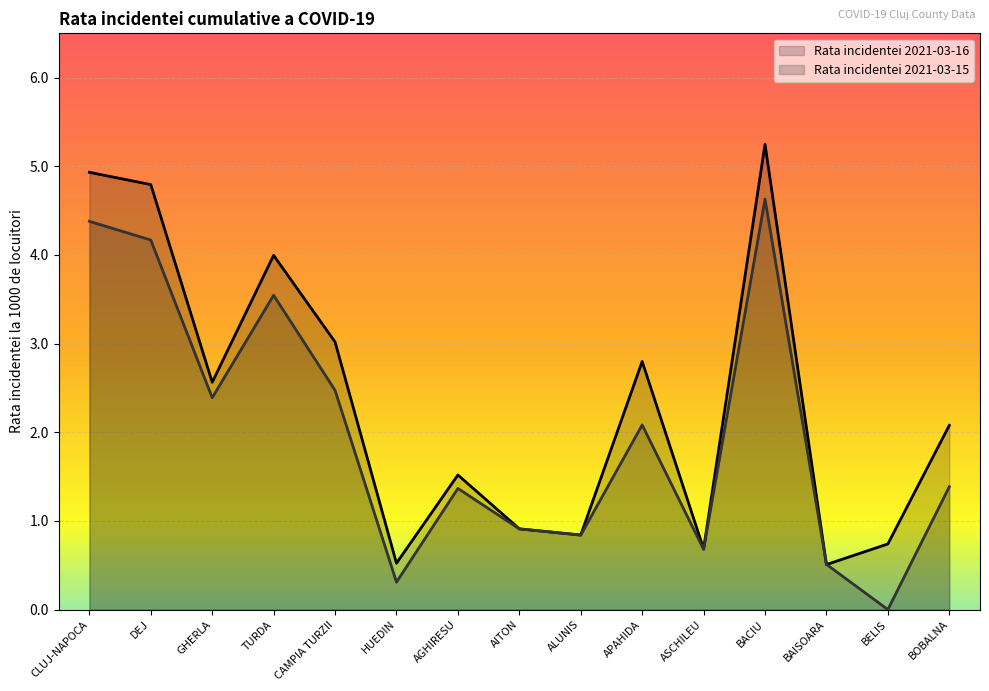

What is the sum of all Rata incidentei 2021-03-16 values?

35.2